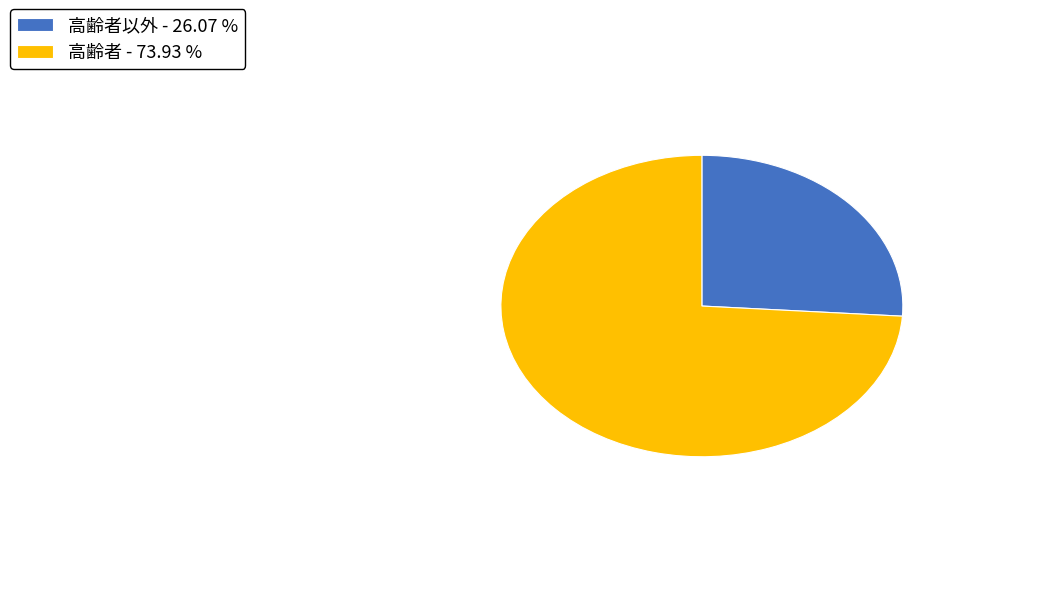

Between 高齢者以外 - 26.07 % and 高齢者 - 73.93 %, which is larger?

高齢者 - 73.93 %